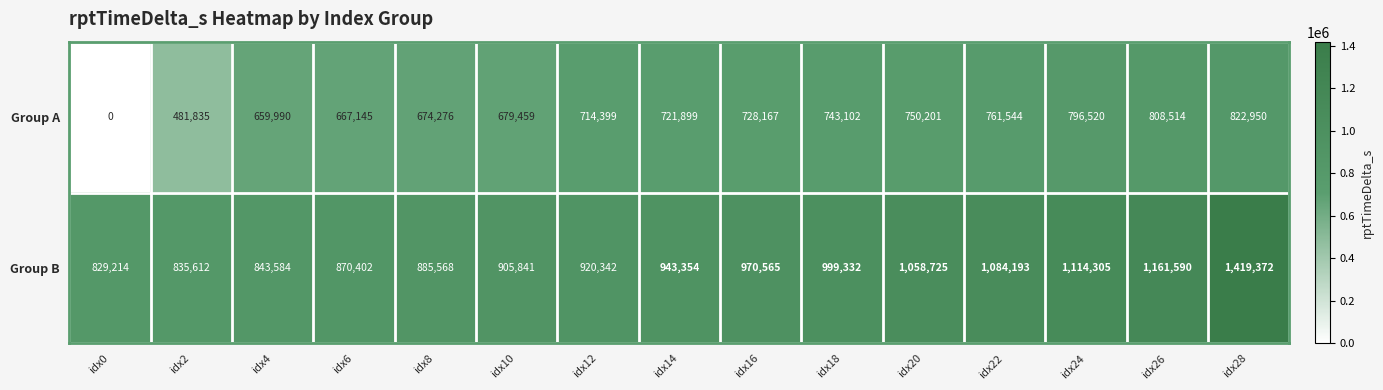

What is the difference between the maximum and minimum values in the Group B series?

590158